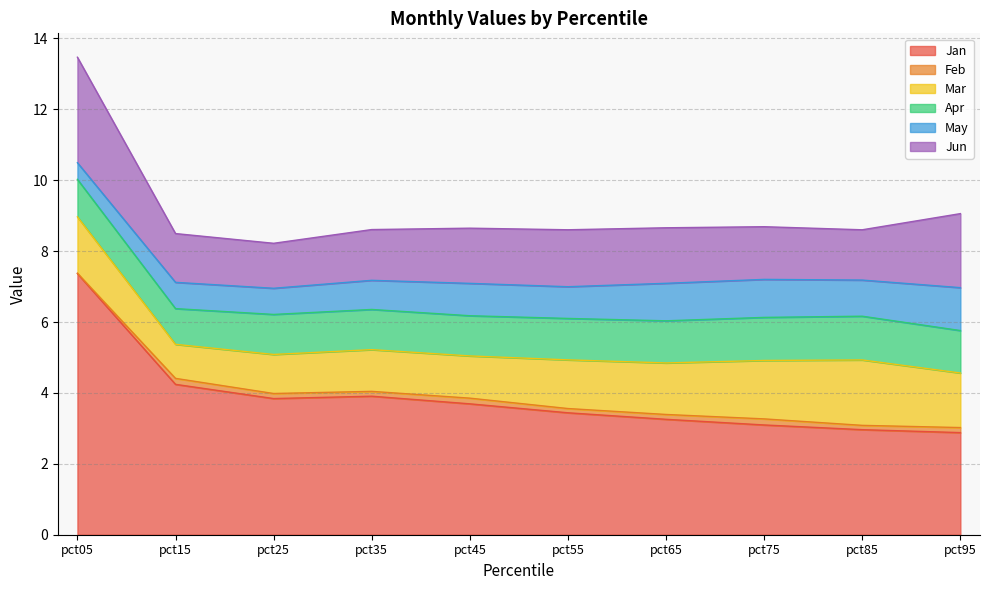

True or false: Mar has more than 0 interior local peaks.

True